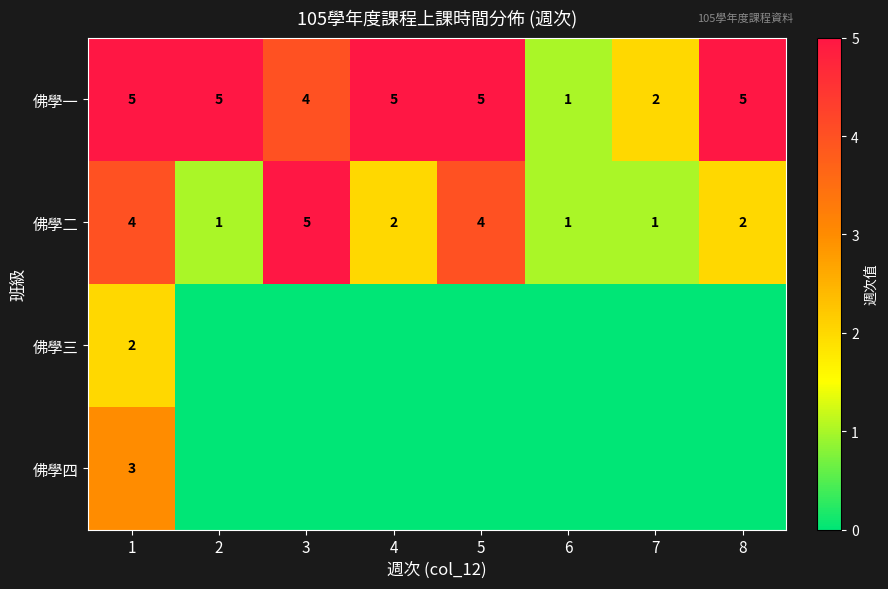

True or false: 佛學二 has a value of 1 at 8.

False